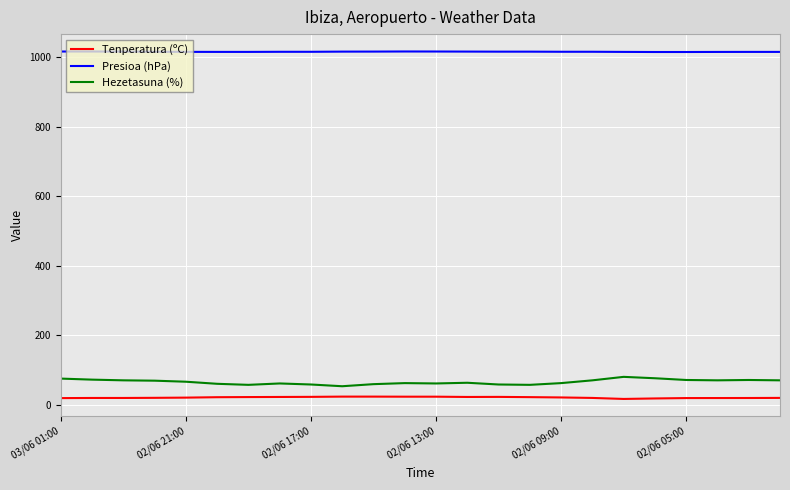

What is the maximum value for Presioa (hPa)?

1017.1